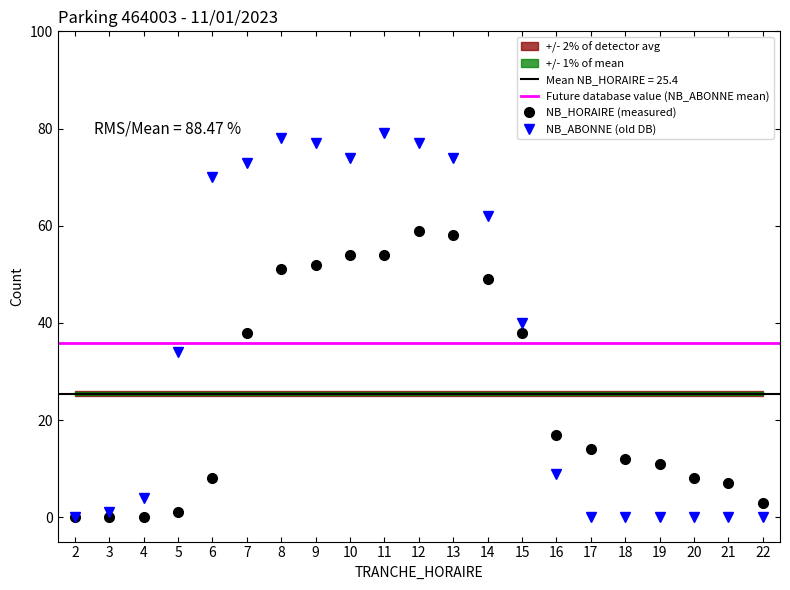

True or false: NB_ABONNE has a value of 77 at 12.

True